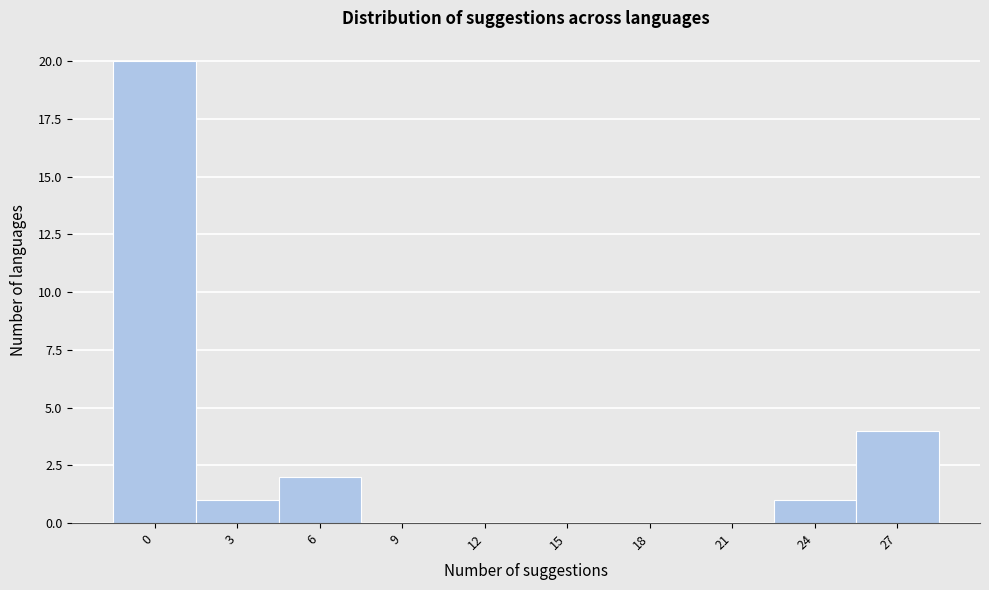

Reading left to right, what are all the values shown in this chart?

0=20	3=1	6=2	9=0	12=0	15=0	18=0	21=0	24=1	27=4